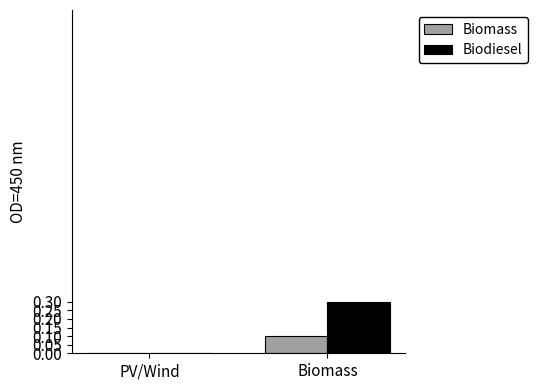

How many values in Biomass are above zero?

1